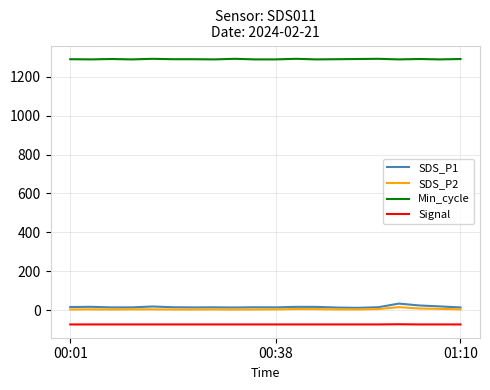

Which series has the largest total across all categories?

Min_cycle